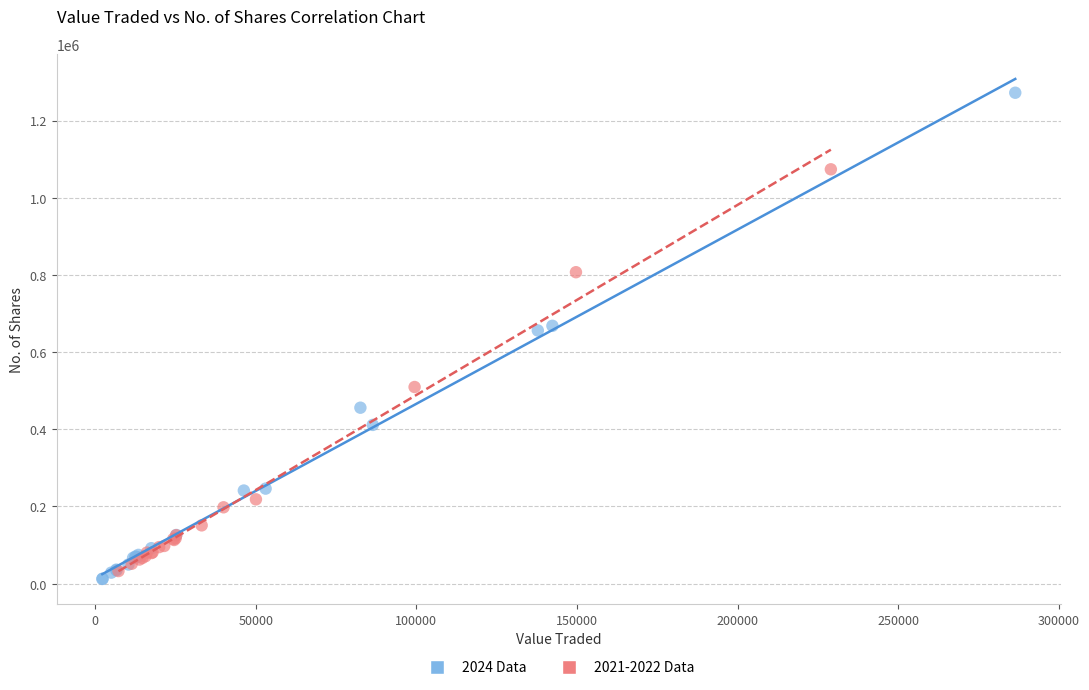

Which series contains the highest Y value?

2024 Data